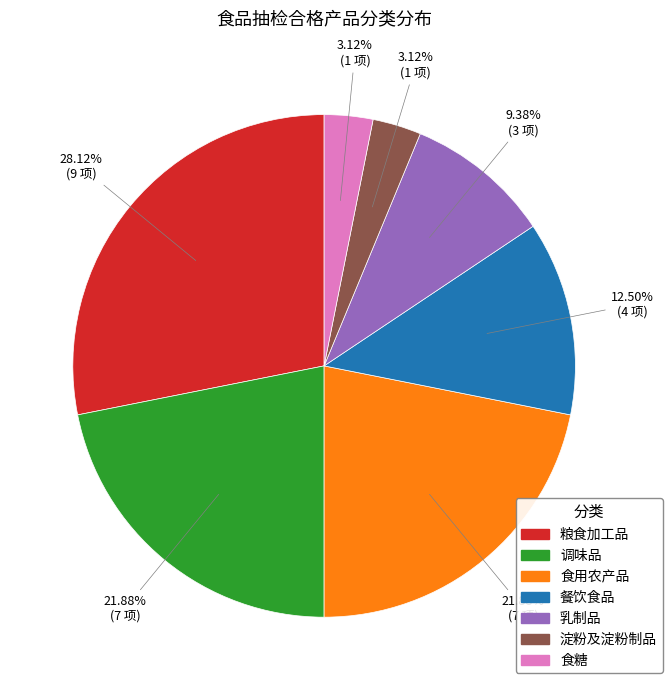

To the nearest percent, what is the combined percentage of 乳制品 and 食用农产品?

31%